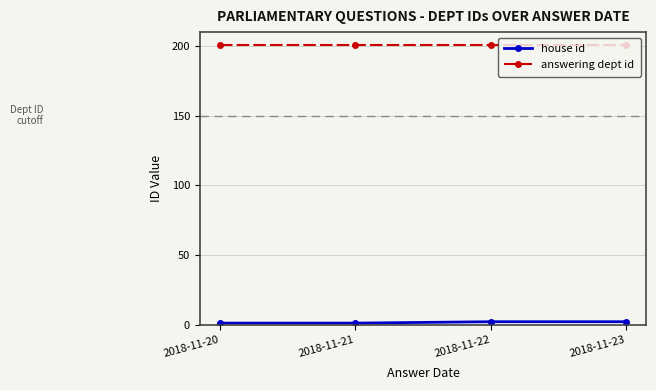

The value of answering dept id at 2018-11-21 is 273. True or false?

False